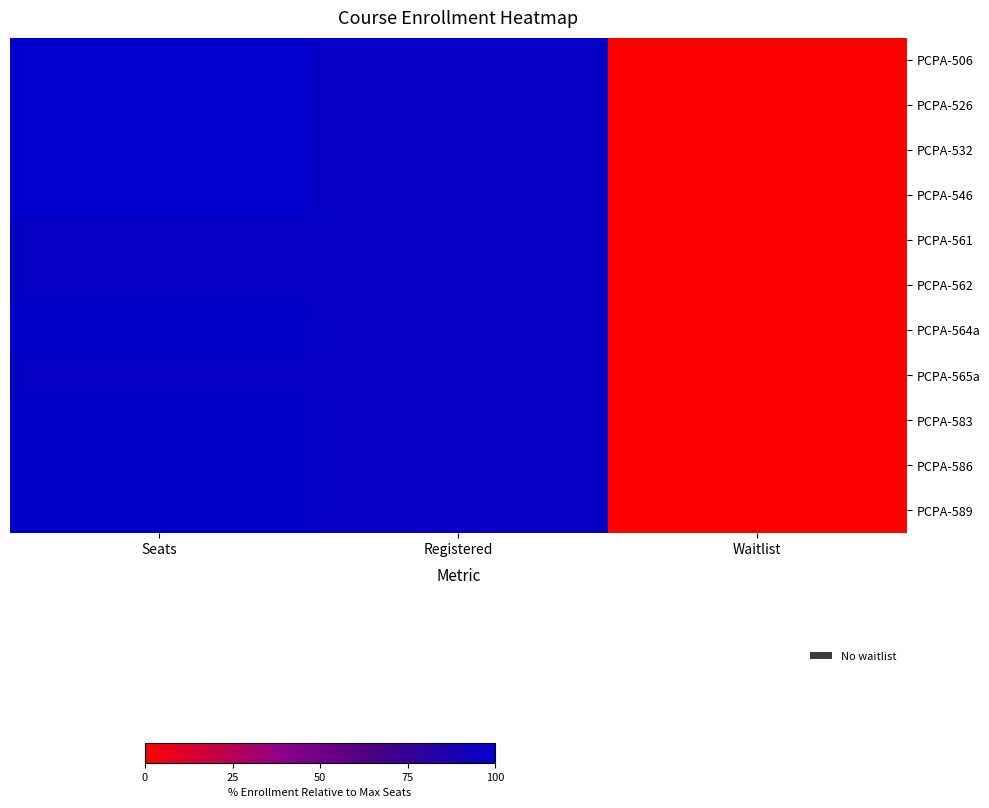

What is the total value across all series at Registered?

1063.3